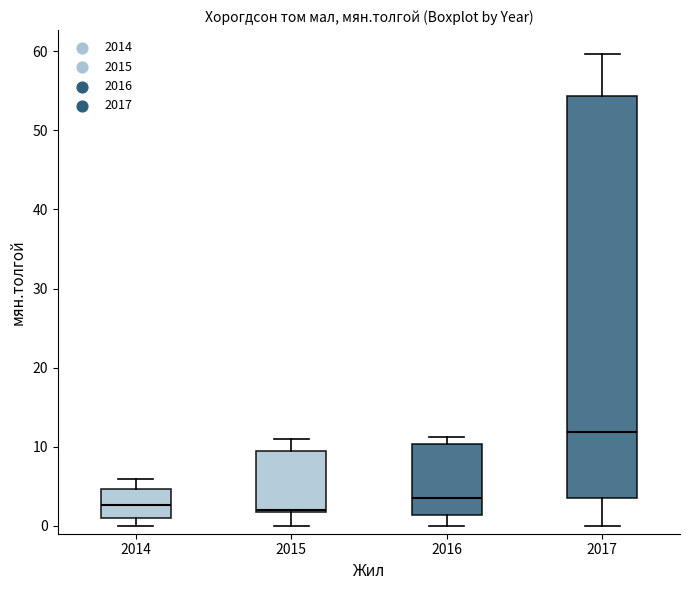

Reading left to right, transcribe this box plot: for each box, give where its median line is, the range the box spans, and where its two whiskers end, as read against the y-axis. The values are not printed on the chart, so give them approximately, as read against the axis.

2014: median 3, box 1 to 5, whiskers 0 to 6
2015: median 2 (just above the box's lower edge), box 2 to 10, whiskers 0 to 11
2016: median 4, box 1 to 10, whiskers 0 to 11
2017: median 12, box 4 to 54, whiskers 0 to 60